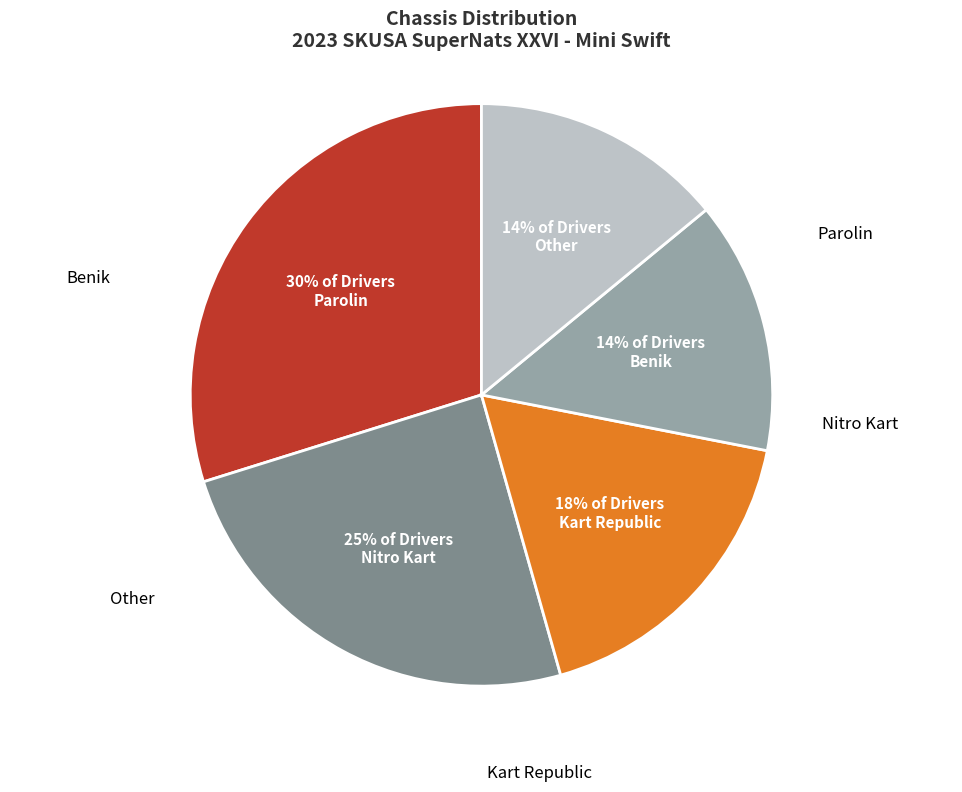

Count the number of slices in the pie.

5